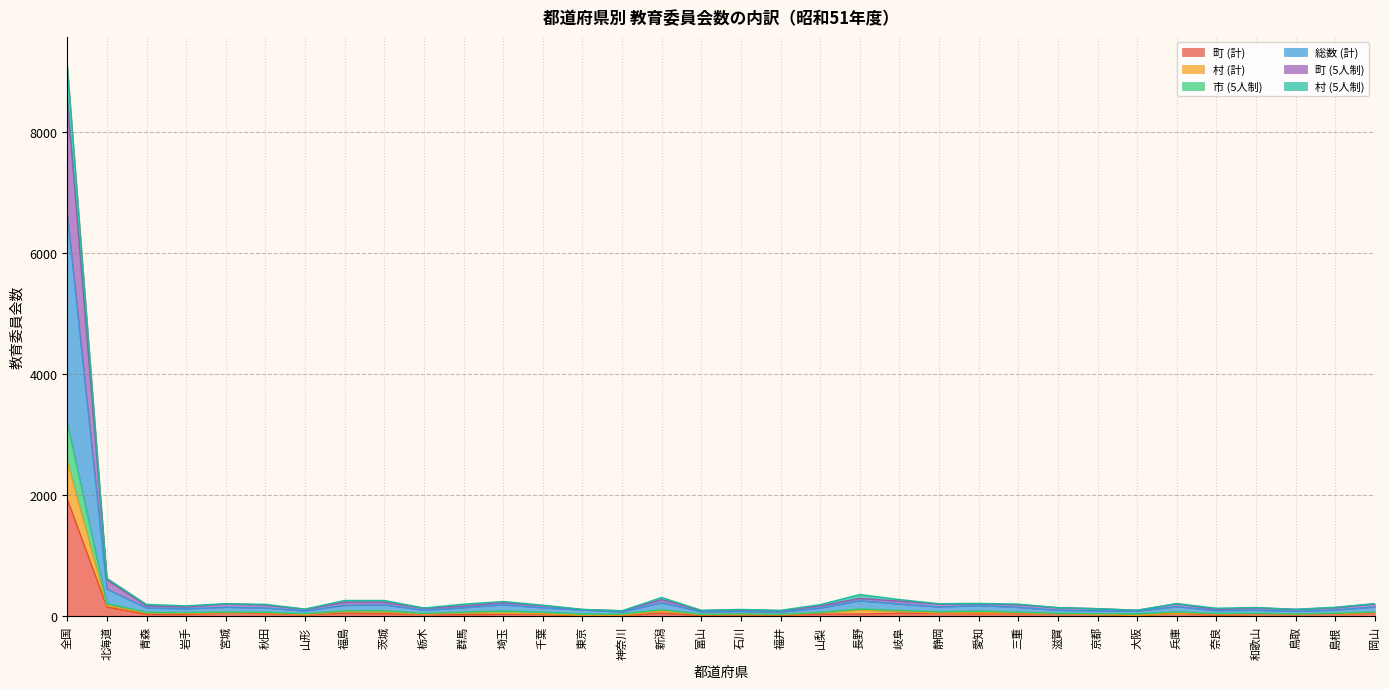

Reading right to left, transcribe all the data shown in this chart.

町 (計): 岡山=53	島根=38	鳥取=31	和歌山=36	奈良=20	兵庫=52	大阪=11	京都=33	滋賀=42	三重=44	愛知=46	静岡=49	岐阜=51	長野=38	山梨=36	福井=22	石川=26	富山=18	新潟=52	神奈川=18	東京=7	千葉=36	埼玉=35	群馬=28	栃木=33	茨城=43	福島=51	山形=27	秋田=48	宮城=57	岩手=32	青森=33	北海道=154	全国=1934
村 (計): 岡山=63	島根=44	鳥取=35	和歌山=43	奈良=38	兵庫=52	大阪=13	京都=34	滋賀=43	三重=56	愛知=58	静岡=54	岐阜=83	長野=105	山梨=57	福井=28	石川=33	富山=26	新潟=90	神奈川=19	東京=15	千葉=43	埼玉=54	群馬=59	栃木=37	茨城=74	福島=80	山形=31	秋田=59	宮城=60	岩手=49	青森=59	北海道=180	全国=2561
市 (5人制): 岡山=154	島根=106	鳥取=83	和歌山=103	奈良=96	兵庫=160	大阪=88	京都=92	滋賀=101	三重=148	愛知=179	静岡=155	岐阜=204	長野=257	山梨=137	福井=71	石川=82	富山=77	新潟=225	神奈川=74	東京=106	千葉=141	埼玉=191	群馬=142	栃木=101	茨城=189	福島=182	山形=89	秋田=139	宮城=150	岩手=125	青森=138	北海道=450	全国=6642
総数 (計): 岡山=73	島根=52	鳥取=39	和歌山=50	奈良=47	兵庫=73	大阪=44	京都=44	滋賀=50	三重=69	愛知=88	静岡=75	岐阜=96	長野=122	山梨=64	福井=35	石川=41	富山=35	新潟=110	神奈川=37	東京=41	千葉=68	埼玉=92	群馬=70	栃木=49	茨城=92	福島=90	山形=44	秋田=68	宮城=71	岩手=62	青森=67	北海道=212	全国=3203
町 (5人制): 岡山=206	島根=144	鳥取=114	和歌山=139	奈良=116	兵庫=210	大阪=99	京都=126	滋賀=143	三重=192	愛知=209	静岡=204	岐阜=251	長野=295	山梨=173	福井=93	石川=107	富山=95	新潟=277	神奈川=91	東京=113	千葉=177	埼玉=226	群馬=170	栃木=134	茨城=232	福島=233	山形=116	秋田=187	宮城=206	岩手=156	青森=171	北海道=603	全国=8538
村 (5人制): 岡山=210	島根=150	鳥取=117	和歌山=146	奈良=134	兵庫=210	大阪=101	京都=127	滋賀=144	三重=202	愛知=214	静岡=209	岐阜=277	長野=360	山梨=193	福井=99	石川=114	富山=100	新潟=312	神奈川=92	東京=115	千葉=184	埼玉=245	群馬=201	栃木=138	茨城=262	福島=262	山形=120	秋田=198	宮城=209	岩手=173	青森=197	北海道=627	全国=9106